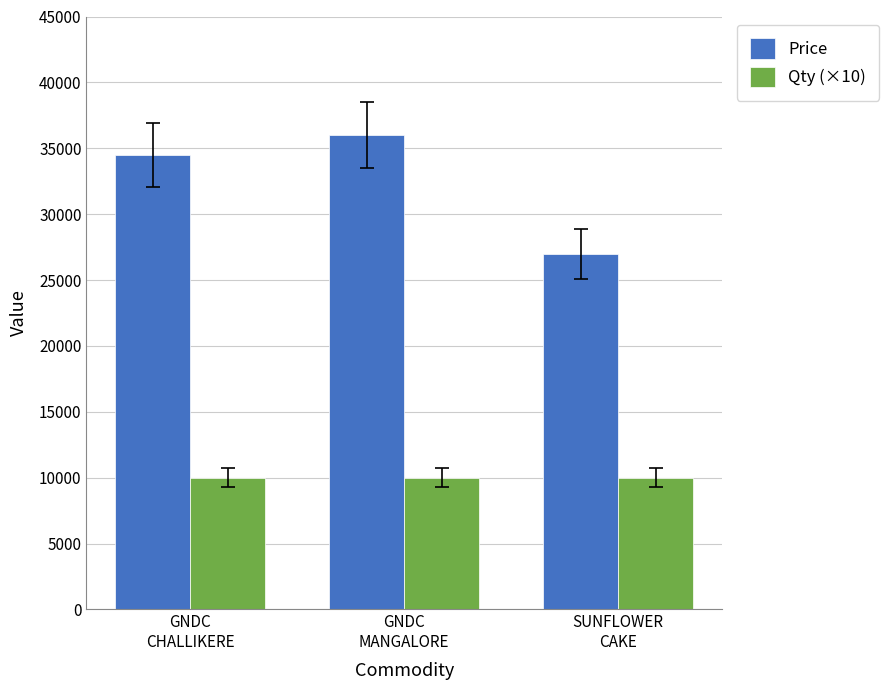

What is the value of the Price bar at the 1st from the left?

34500